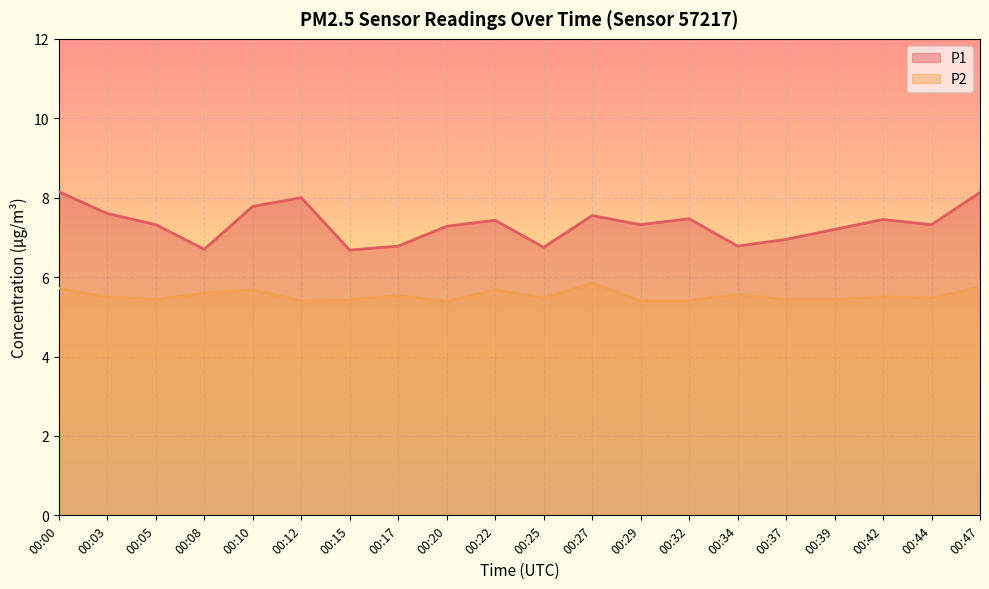

The value of P2 at 00:00 is 5.7. True or false?

True